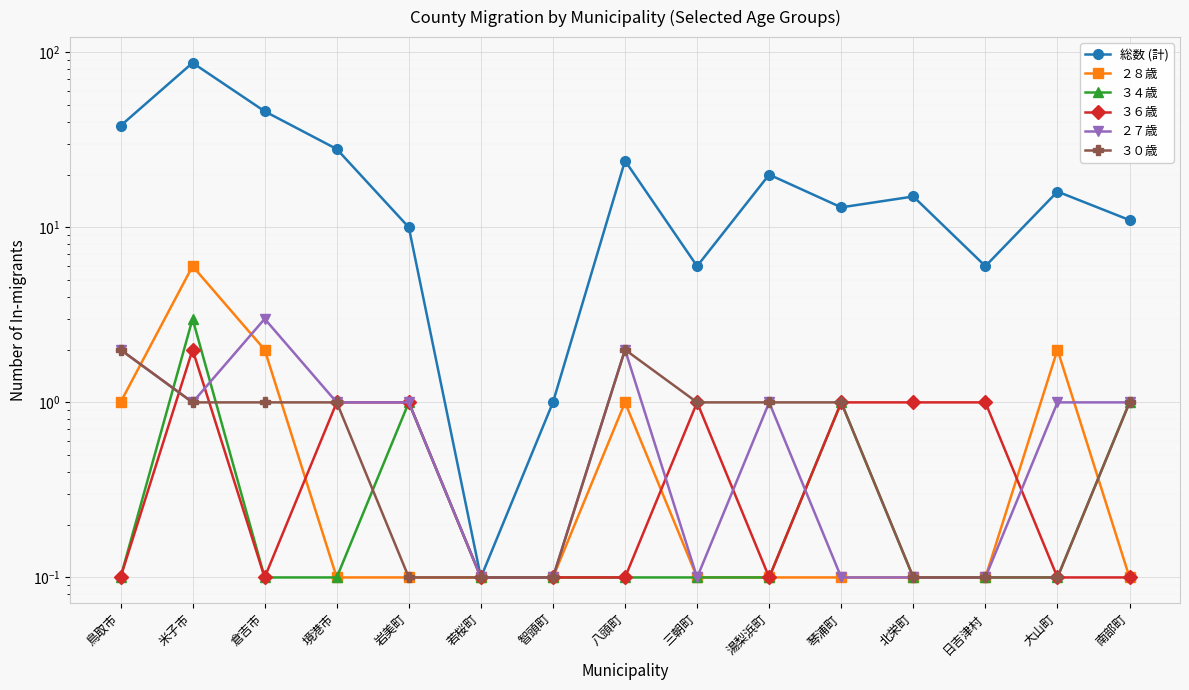

How many lines are shown in the chart?

6